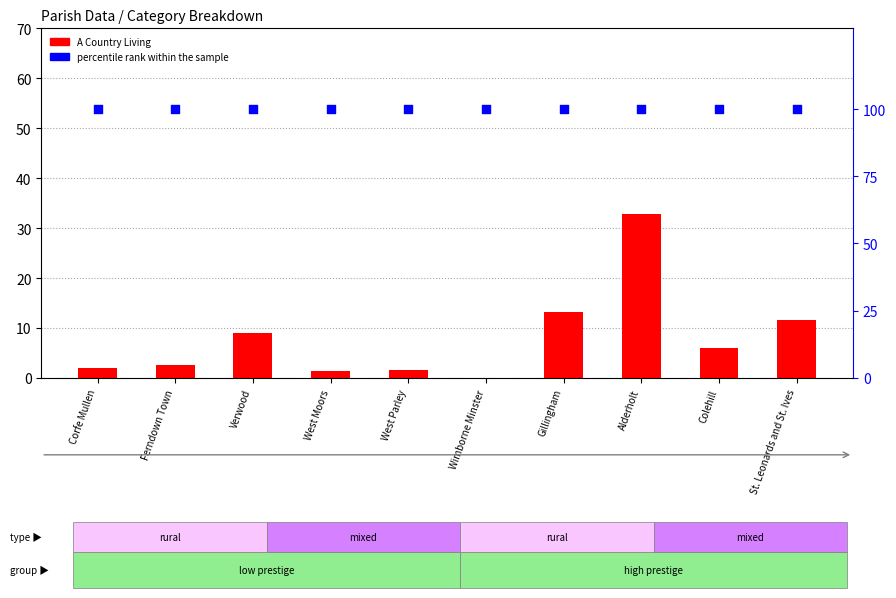

What is the total value across all series at Wimborne Minster?

100.0